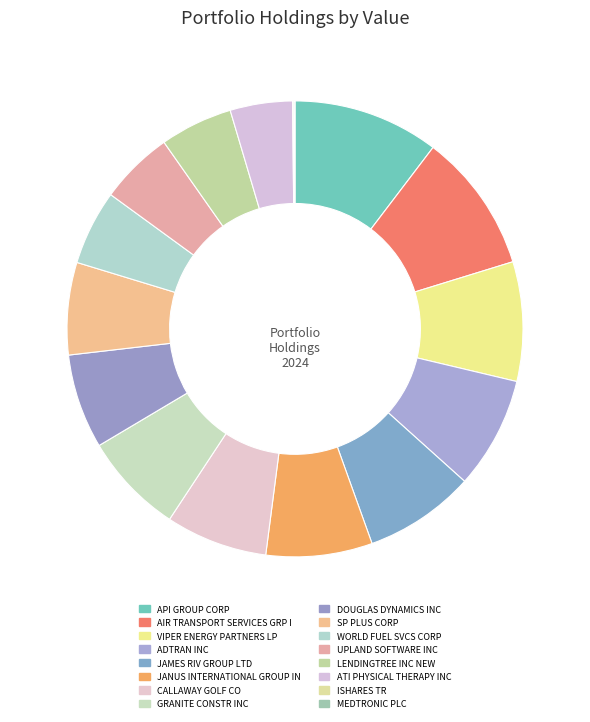

To the nearest percent, what is the difference between the largest and smallest slice percentages?

10%